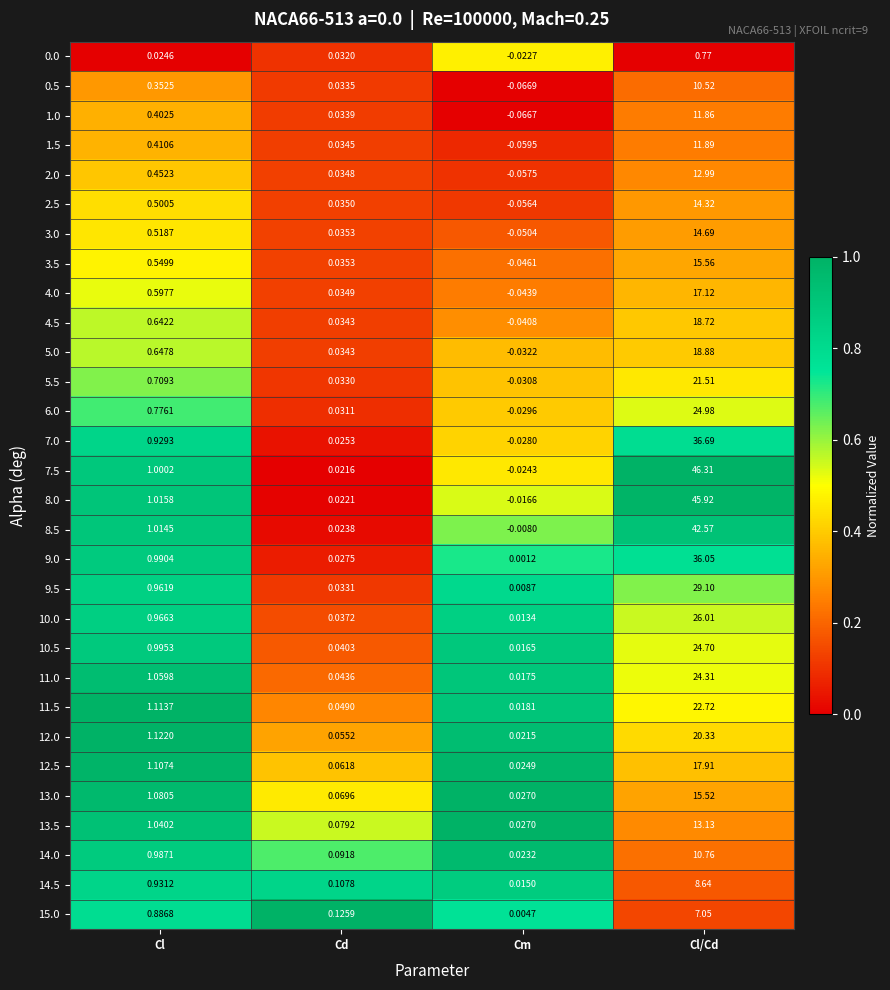

How many distinct data groups are displayed?

30